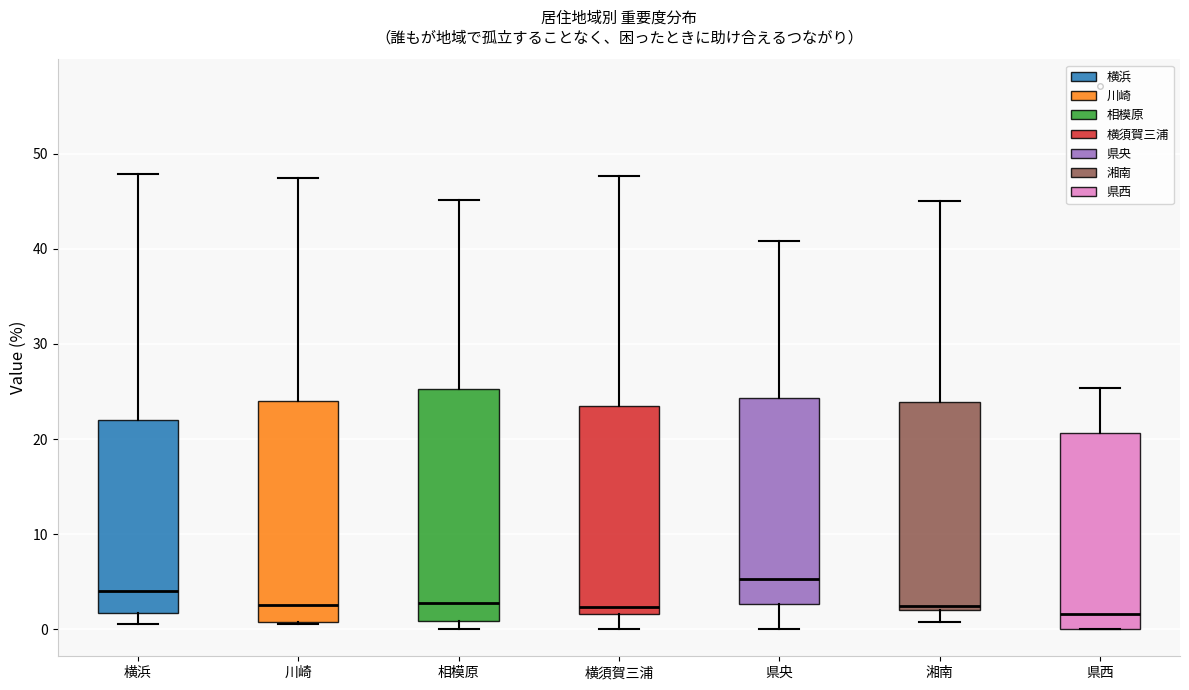

Reading left to right, read every box against the y-axis: the position of its median line, the range the box covers, and the ends of its whiskers. The values are not printed on the chart, so give them approximately, as read against the axis.

横浜: median 4, box 2 to 22, whiskers 1 to 48
川崎: median 3, box 1 to 24, whiskers 1 to 48
相模原: median 3, box 1 to 25, whiskers 0 to 45
横須賀三浦: median 2 (just above the box's lower edge), box 2 to 23, whiskers 0 to 48
県央: median 5, box 3 to 24, whiskers 0 to 41
湘南: median 2 (just above the box's lower edge), box 2 to 24, whiskers 1 to 45
県西: median 2, box 0 to 21, whiskers 0 to 25